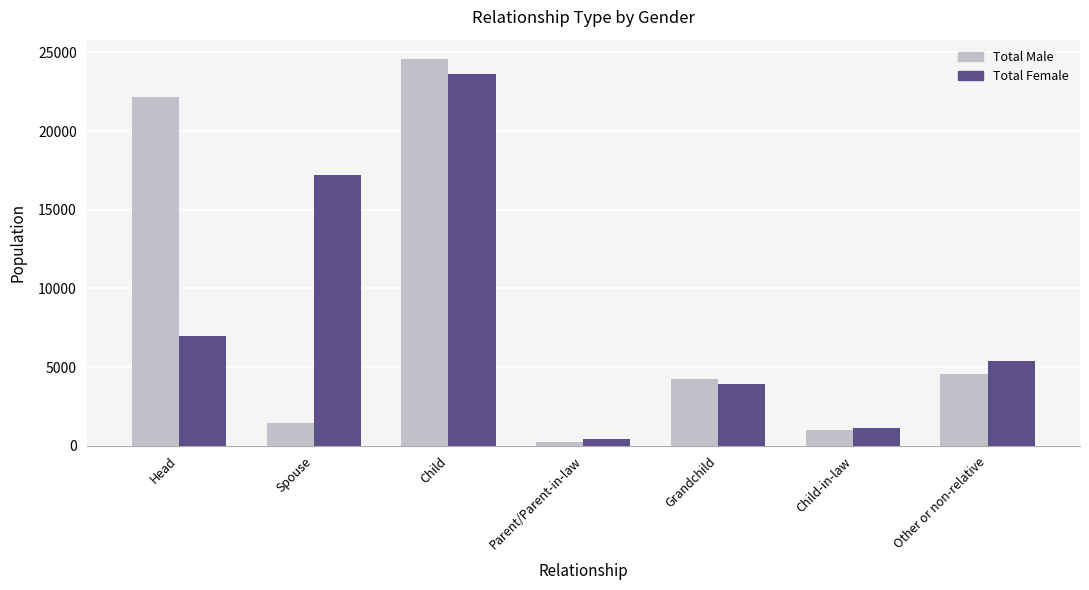

Which category has the highest value across all series?

Child